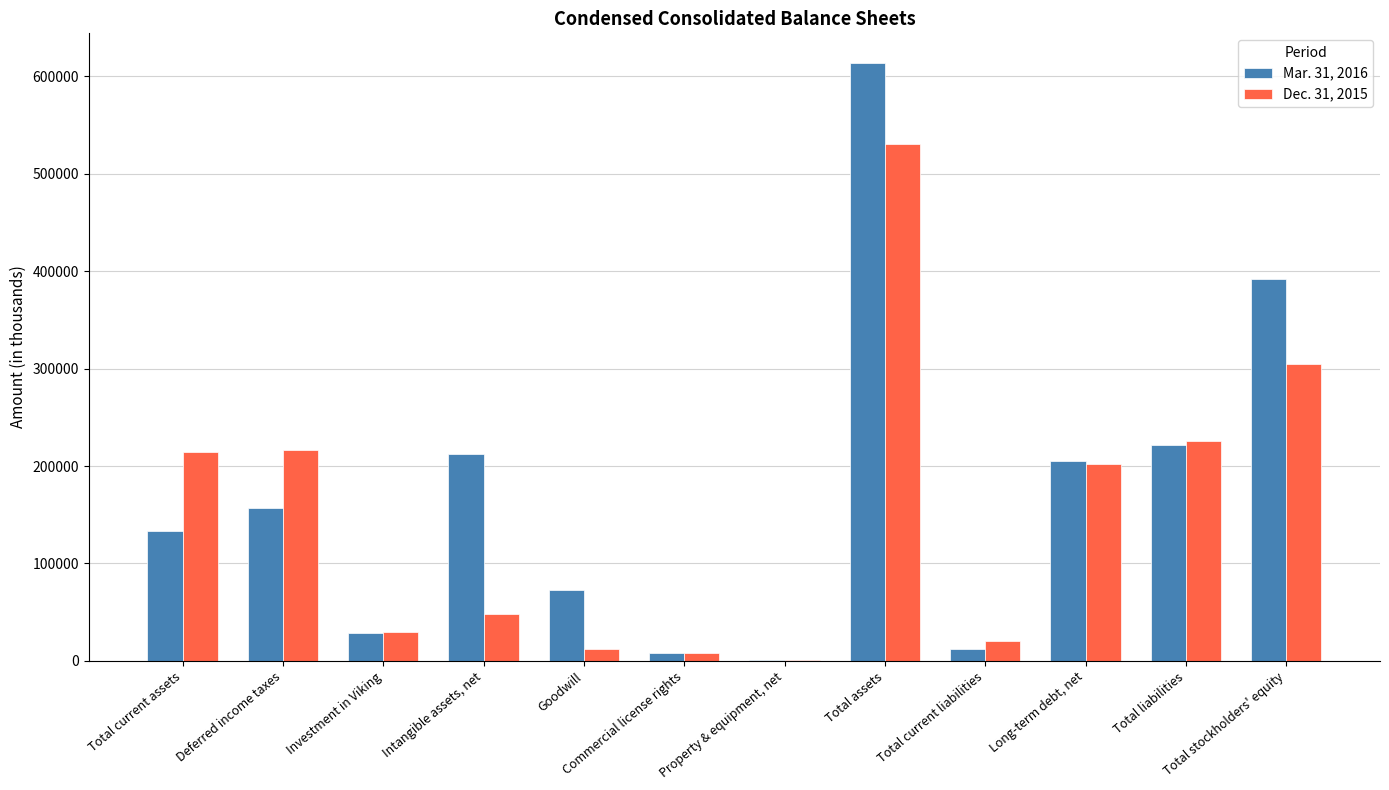

What is the total value across all series at Total current assets?

347771